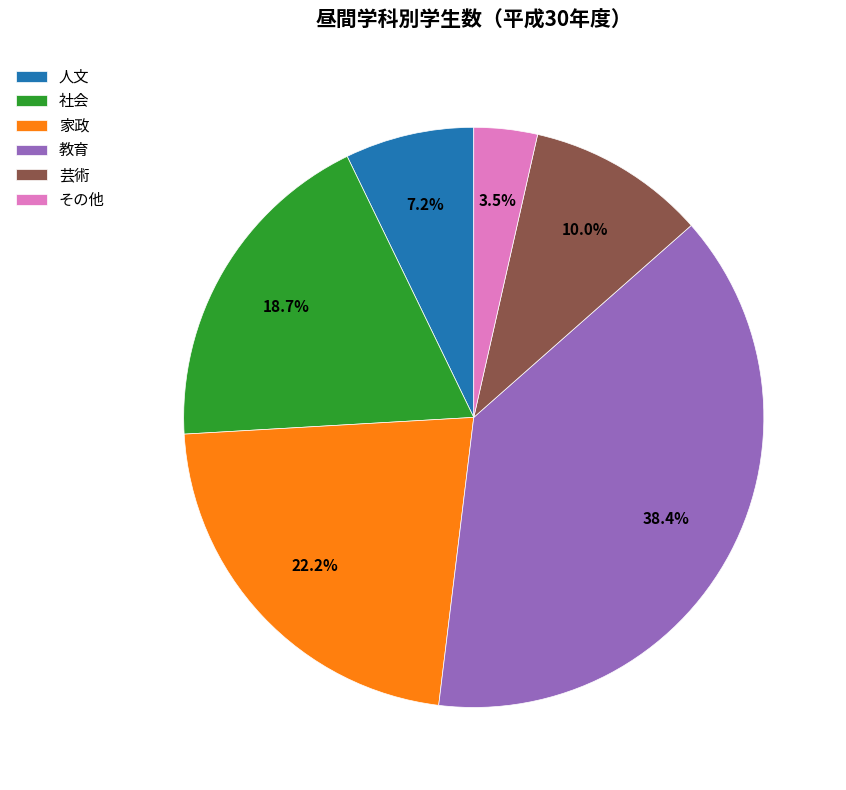

Does 教育 represent more than half of the total?

No